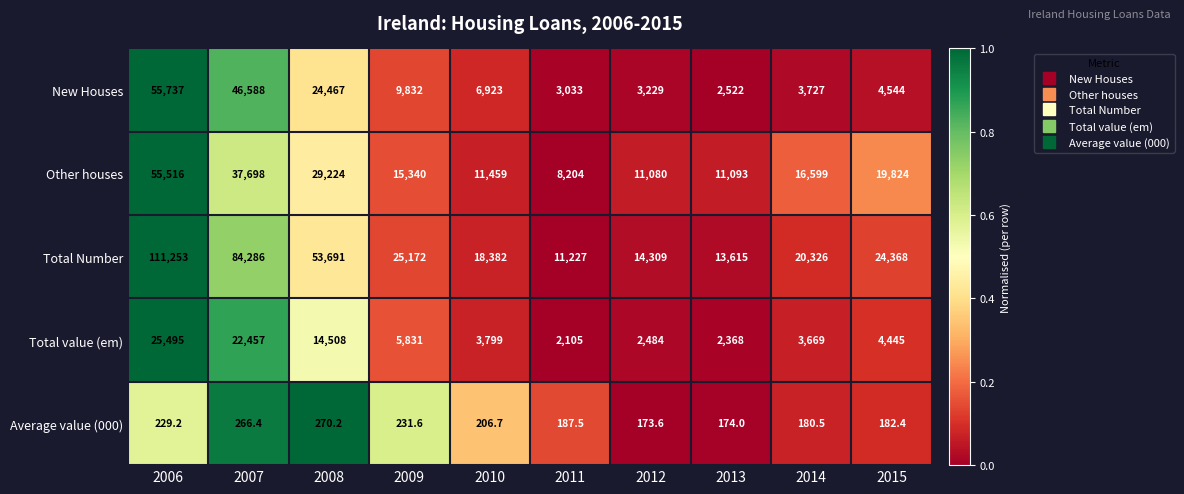

What is the difference between the Total value (em) values at 2008 and 2013?

12140.0